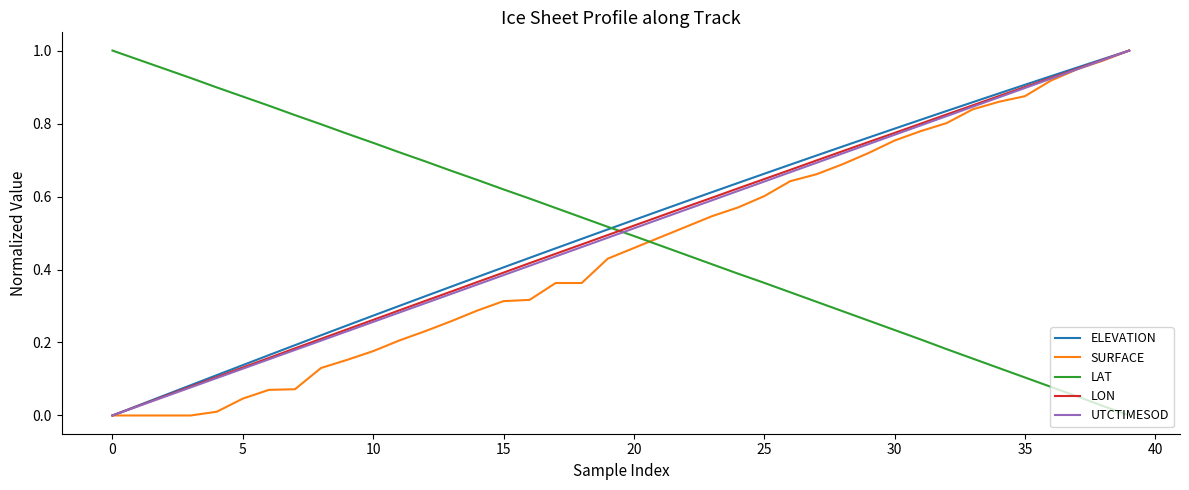

True or false: LAT and LON intersect in this chart.

True